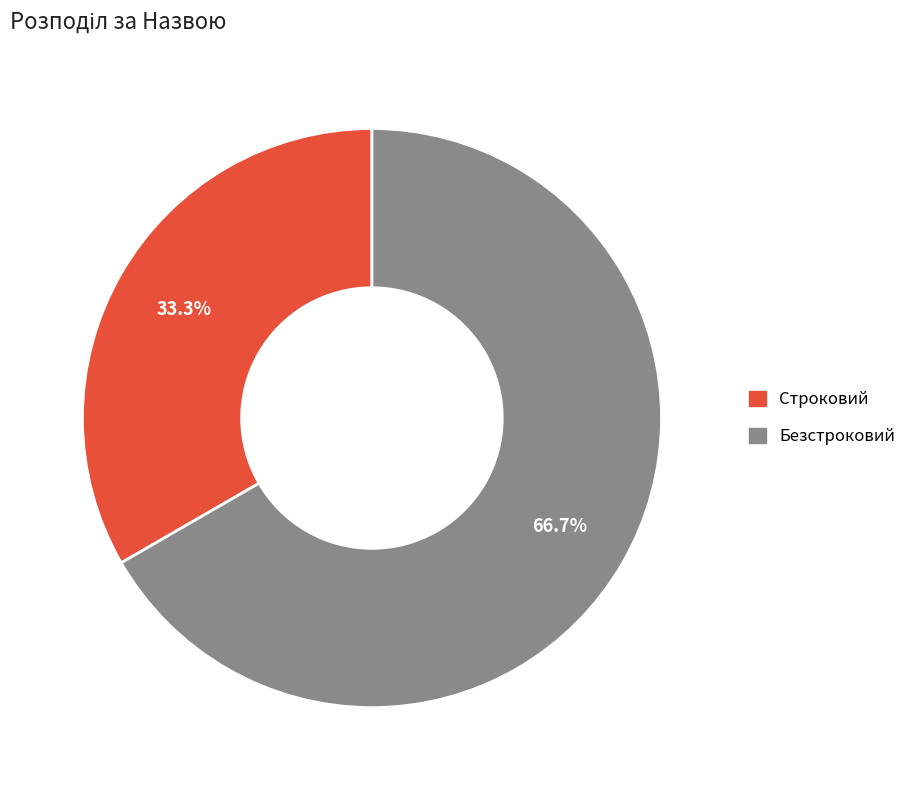

Rank the categories by value from highest to lowest.

Безстроковий, Строковий